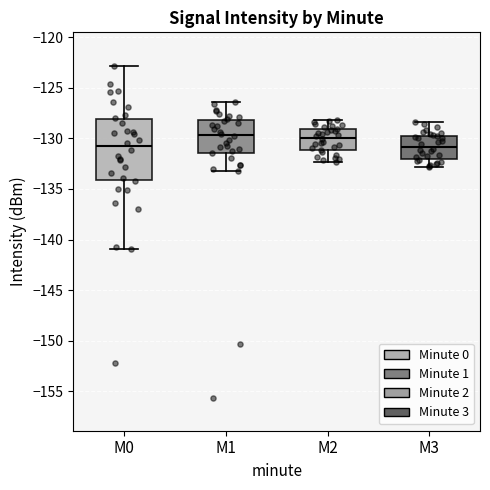

Reading left to right, transcribe this box plot: for each box, give where its median line is, the range the box spans, and where its two whiskers end, as read against the y-axis. The values are not printed on the chart, so give them approximately, as read against the axis.

M0: median -131.0, box -134.0 to -128.0, whiskers -141.0 to -123.0
M1: median -129.5, box -131.5 to -128.0, whiskers -133.0 to -126.5
M2: median -130.0, box -131.0 to -129.0, whiskers -132.5 to -128.0
M3: median -131.0, box -132.0 to -129.5, whiskers -133.0 to -128.5